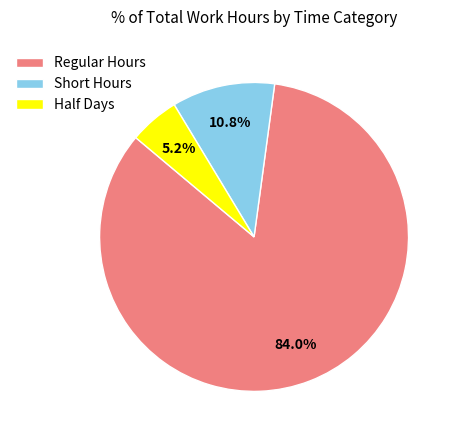

Rank the categories by value from highest to lowest.

Regular Hours, Short Hours, Half Days